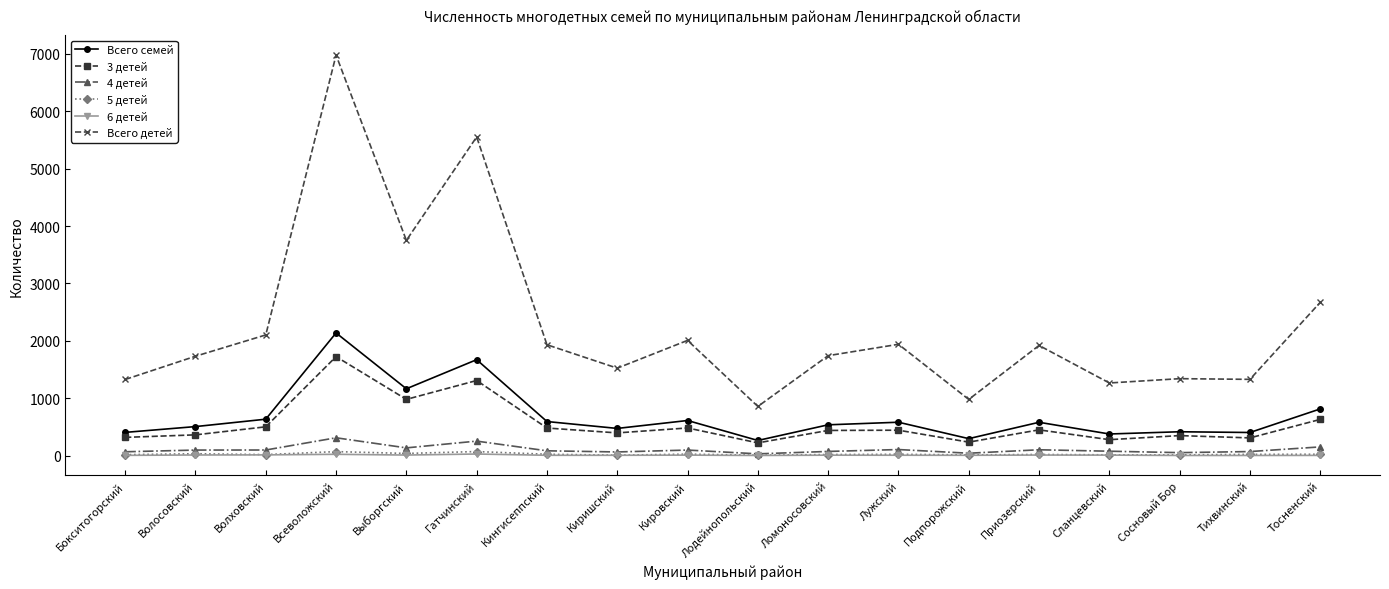

What is the sum of all 5 детей values?

443